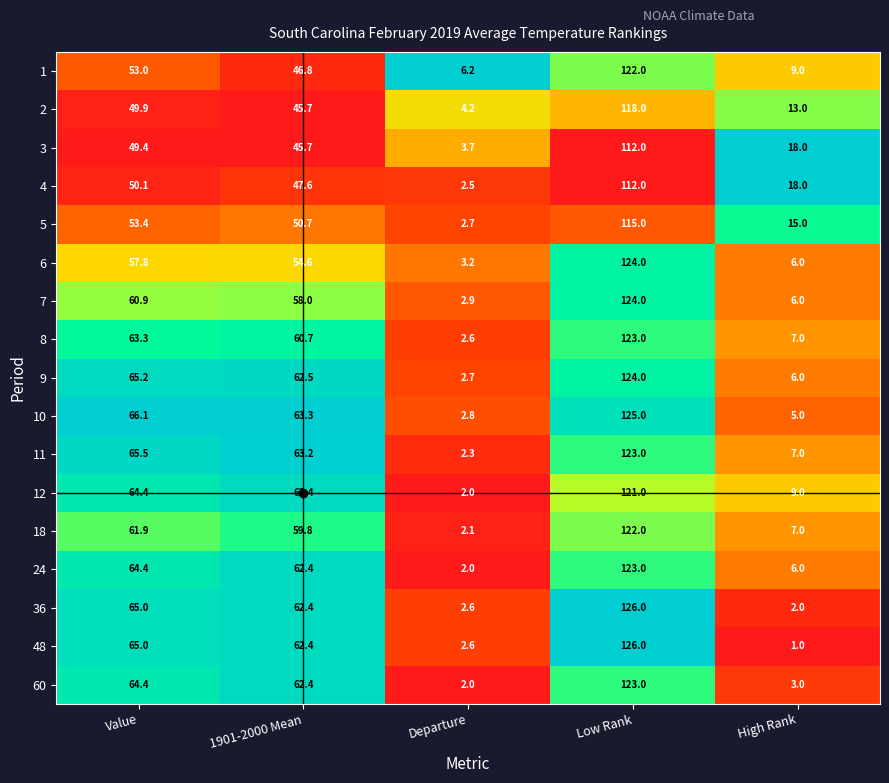

Which series has the largest range (max minus min)?

48